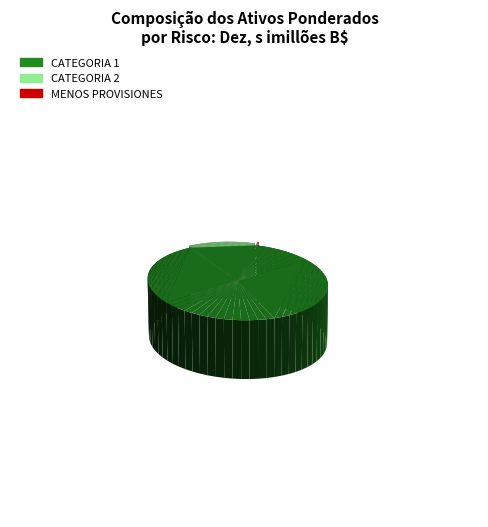

What is the largest slice in the pie chart?

CATEGORIA 1